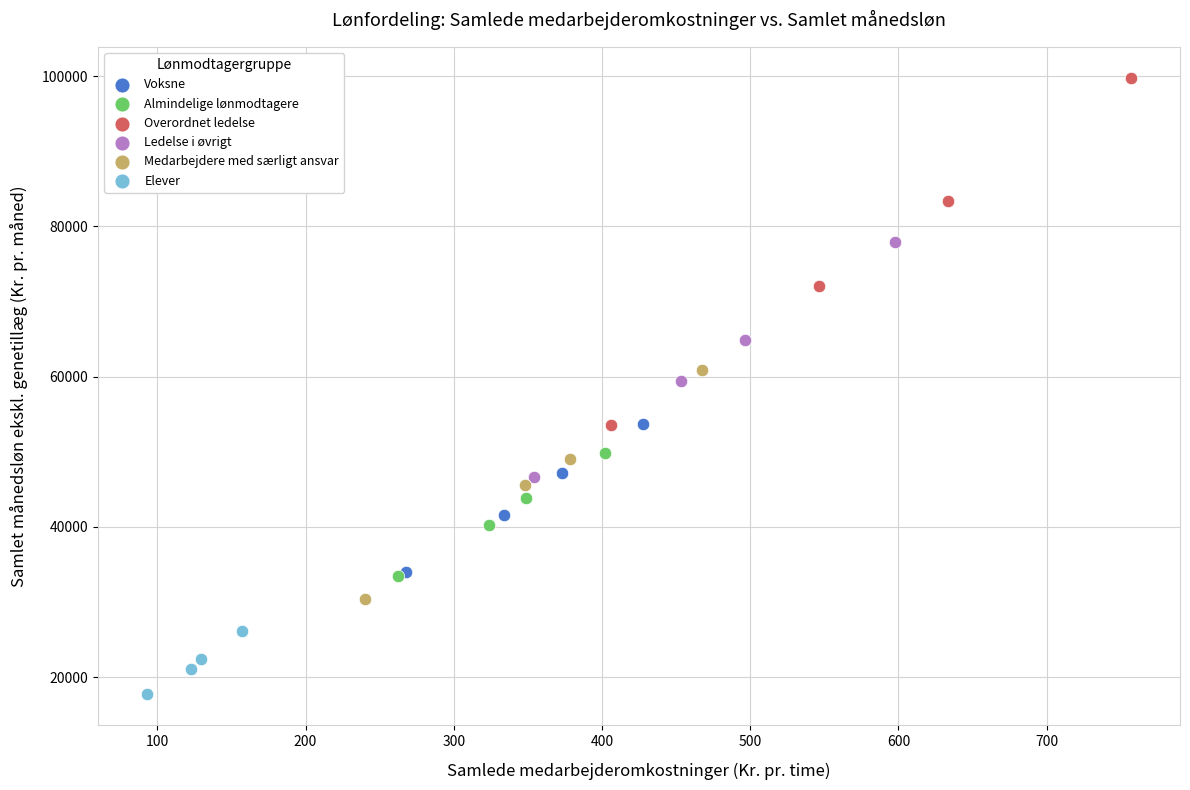

Which series contains the highest Y value?

Overordnet ledelse